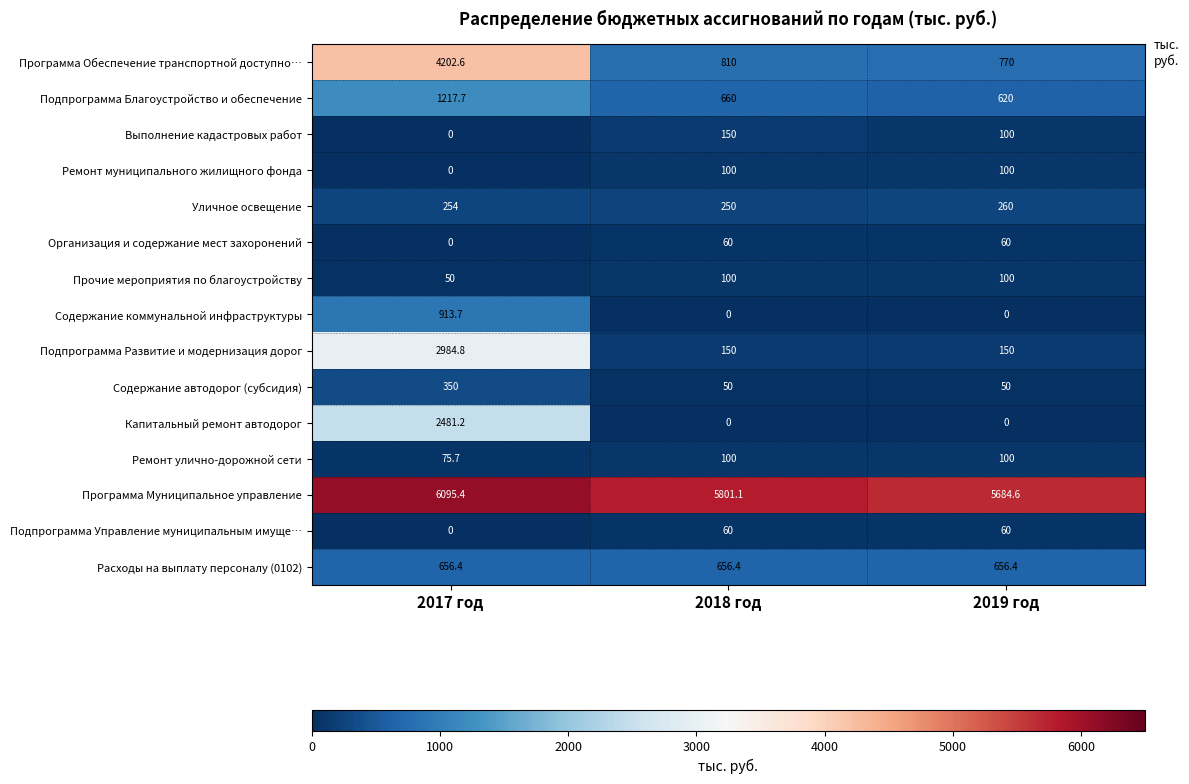

Which series has the largest range (max minus min)?

Программа Обеспечение транспортной доступно…